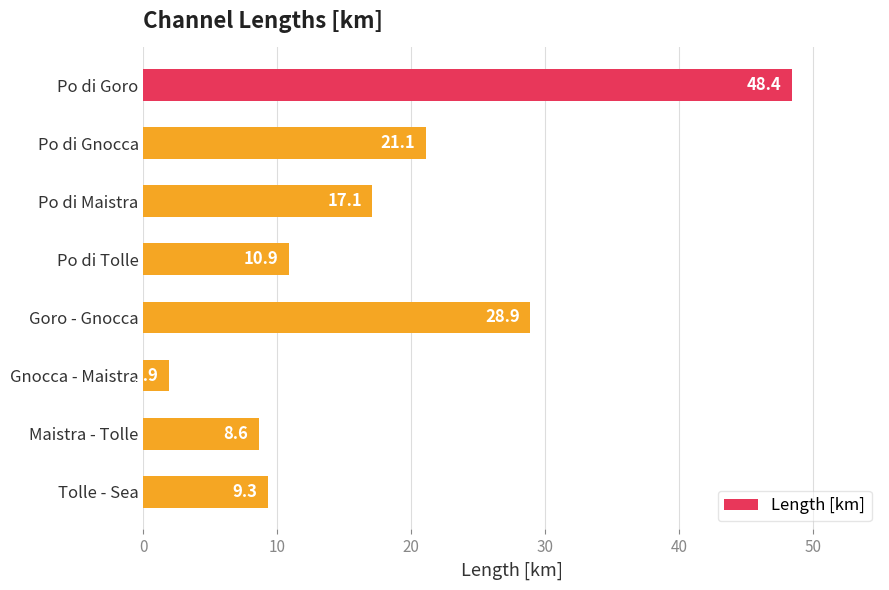

Rank the categories by value from lowest to highest.

Gnocca - Maistra, Maistra - Tolle, Tolle - Sea, Po di Tolle, Po di Maistra, Po di Gnocca, Goro - Gnocca, Po di Goro